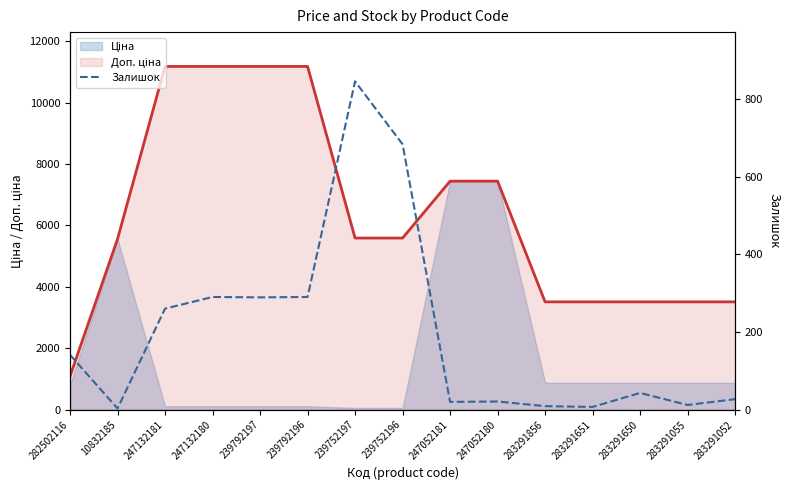

Rank the categories by value from highest to lowest.

239752197, 239752196, 247132180, 239792196, 239792197, 247132181, 282502116, 283291650, 283291052, 247052180, 247052181, 283291055, 283291856, 283291651, 10832185